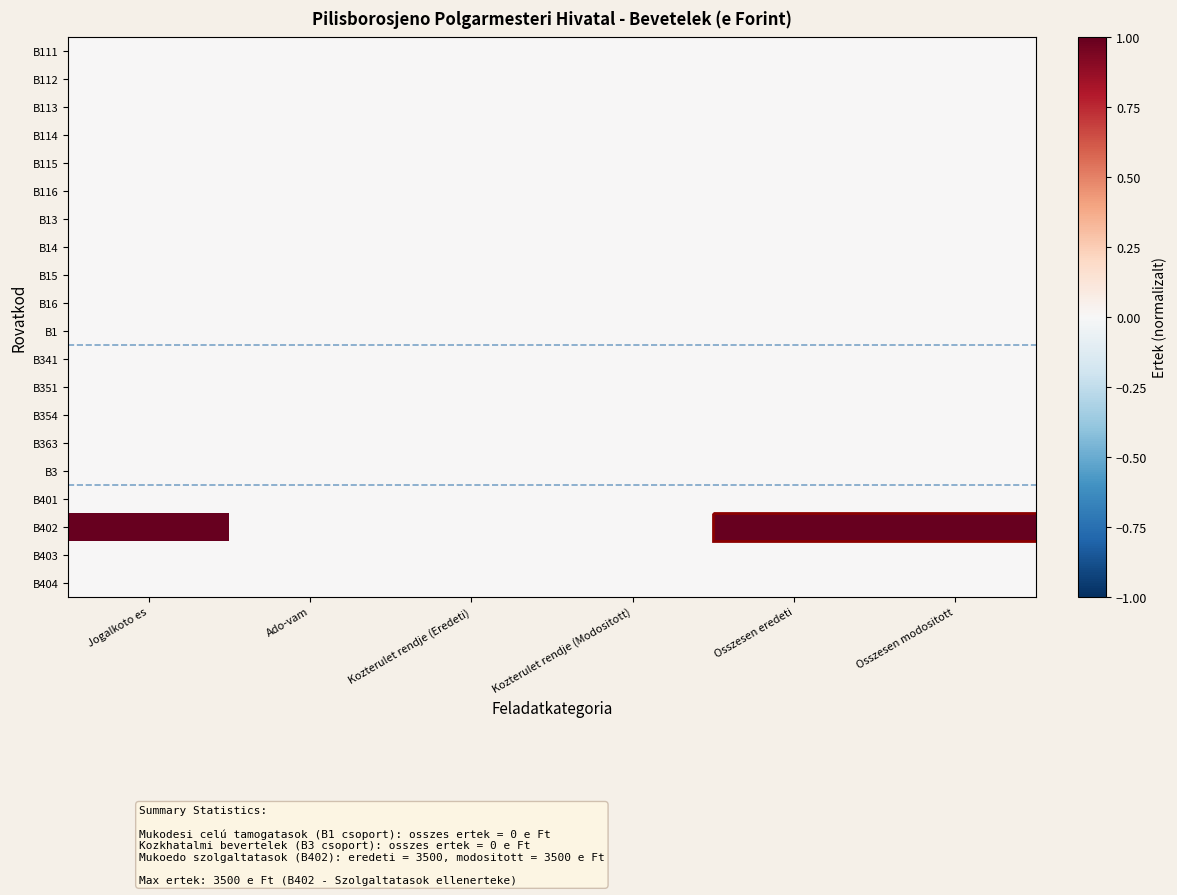

Reading right to left, list all the values displayed in this chart.

B111: Osszesen modositott=0	Osszesen eredeti=0	Kozterulet rendje (Modositott)=0	Kozterulet rendje (Eredeti)=0	Ado-vam=0	Jogalkoto es=0
B112: Osszesen modositott=0	Osszesen eredeti=0	Kozterulet rendje (Modositott)=0	Kozterulet rendje (Eredeti)=0	Ado-vam=0	Jogalkoto es=0
B113: Osszesen modositott=0	Osszesen eredeti=0	Kozterulet rendje (Modositott)=0	Kozterulet rendje (Eredeti)=0	Ado-vam=0	Jogalkoto es=0
B114: Osszesen modositott=0	Osszesen eredeti=0	Kozterulet rendje (Modositott)=0	Kozterulet rendje (Eredeti)=0	Ado-vam=0	Jogalkoto es=0
B115: Osszesen modositott=0	Osszesen eredeti=0	Kozterulet rendje (Modositott)=0	Kozterulet rendje (Eredeti)=0	Ado-vam=0	Jogalkoto es=0
B116: Osszesen modositott=0	Osszesen eredeti=0	Kozterulet rendje (Modositott)=0	Kozterulet rendje (Eredeti)=0	Ado-vam=0	Jogalkoto es=0
B13: Osszesen modositott=0	Osszesen eredeti=0	Kozterulet rendje (Modositott)=0	Kozterulet rendje (Eredeti)=0	Ado-vam=0	Jogalkoto es=0
B14: Osszesen modositott=0	Osszesen eredeti=0	Kozterulet rendje (Modositott)=0	Kozterulet rendje (Eredeti)=0	Ado-vam=0	Jogalkoto es=0
B15: Osszesen modositott=0	Osszesen eredeti=0	Kozterulet rendje (Modositott)=0	Kozterulet rendje (Eredeti)=0	Ado-vam=0	Jogalkoto es=0
B16: Osszesen modositott=0	Osszesen eredeti=0	Kozterulet rendje (Modositott)=0	Kozterulet rendje (Eredeti)=0	Ado-vam=0	Jogalkoto es=0
B1: Osszesen modositott=0	Osszesen eredeti=0	Kozterulet rendje (Modositott)=0	Kozterulet rendje (Eredeti)=0	Ado-vam=0	Jogalkoto es=0
B341: Osszesen modositott=0	Osszesen eredeti=0	Kozterulet rendje (Modositott)=0	Kozterulet rendje (Eredeti)=0	Ado-vam=0	Jogalkoto es=0
B351: Osszesen modositott=0	Osszesen eredeti=0	Kozterulet rendje (Modositott)=0	Kozterulet rendje (Eredeti)=0	Ado-vam=0	Jogalkoto es=0
B354: Osszesen modositott=0	Osszesen eredeti=0	Kozterulet rendje (Modositott)=0	Kozterulet rendje (Eredeti)=0	Ado-vam=0	Jogalkoto es=0
B363: Osszesen modositott=0	Osszesen eredeti=0	Kozterulet rendje (Modositott)=0	Kozterulet rendje (Eredeti)=0	Ado-vam=0	Jogalkoto es=0
B3: Osszesen modositott=0	Osszesen eredeti=0	Kozterulet rendje (Modositott)=0	Kozterulet rendje (Eredeti)=0	Ado-vam=0	Jogalkoto es=0
B401: Osszesen modositott=0	Osszesen eredeti=0	Kozterulet rendje (Modositott)=0	Kozterulet rendje (Eredeti)=0	Ado-vam=0	Jogalkoto es=0
B402: Osszesen modositott=1	Osszesen eredeti=1	Kozterulet rendje (Modositott)=0	Kozterulet rendje (Eredeti)=0	Ado-vam=0	Jogalkoto es=1
B403: Osszesen modositott=0	Osszesen eredeti=0	Kozterulet rendje (Modositott)=0	Kozterulet rendje (Eredeti)=0	Ado-vam=0	Jogalkoto es=0
B404: Osszesen modositott=0	Osszesen eredeti=0	Kozterulet rendje (Modositott)=0	Kozterulet rendje (Eredeti)=0	Ado-vam=0	Jogalkoto es=0